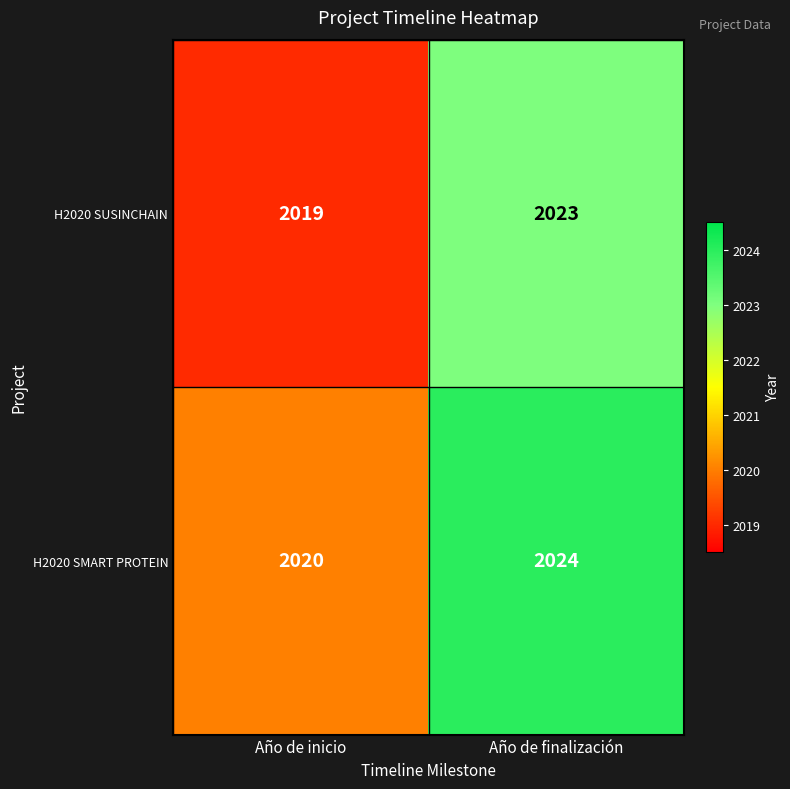

Where is H2020 SUSINCHAIN nearest to the value 2021?

Año de inicio